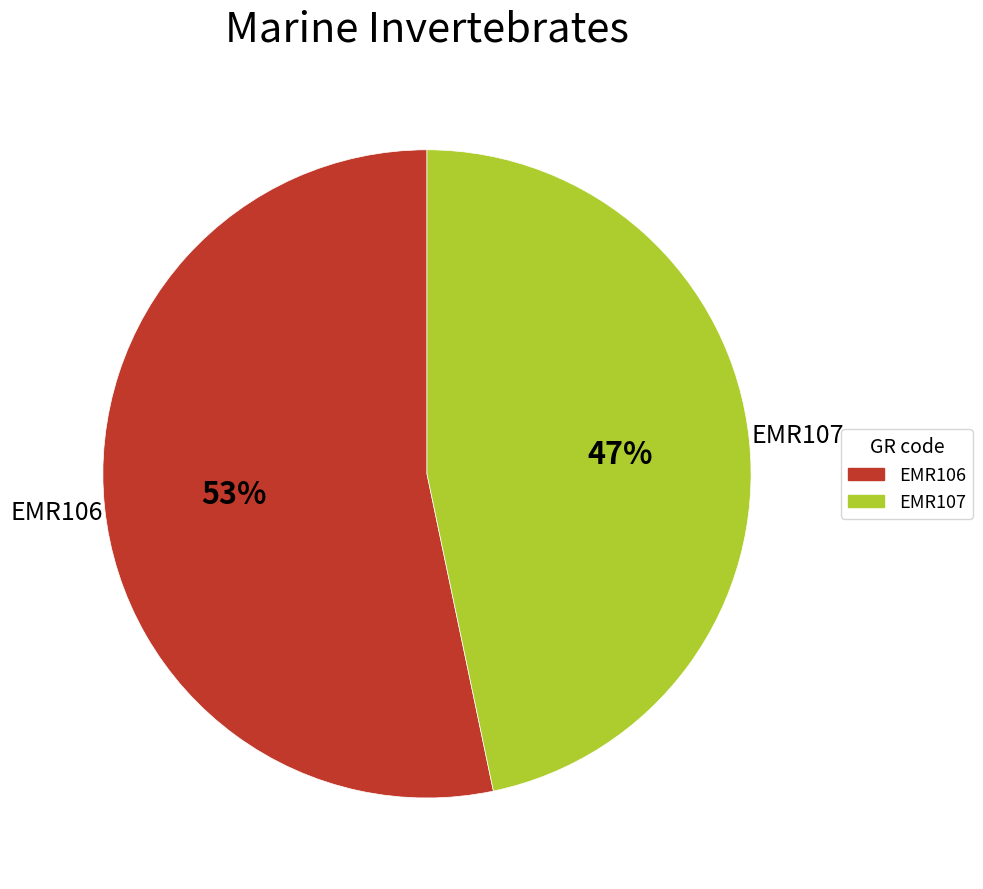

To the nearest percent, what is the average slice percentage?

50%